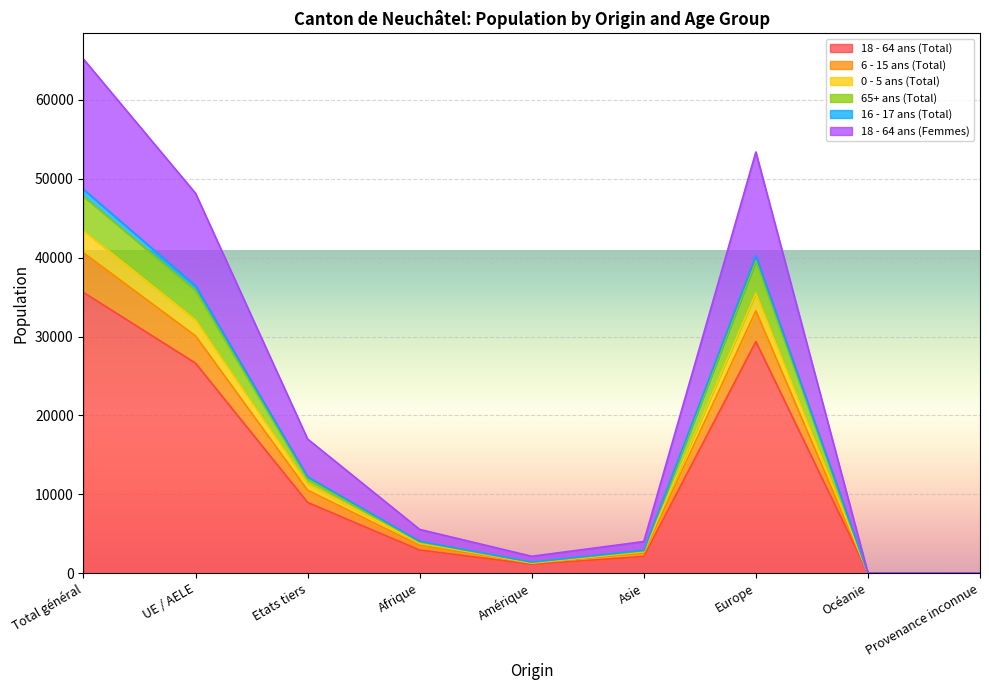

At which category does 18 - 64 ans (Total) reach its first local valley?

Amérique